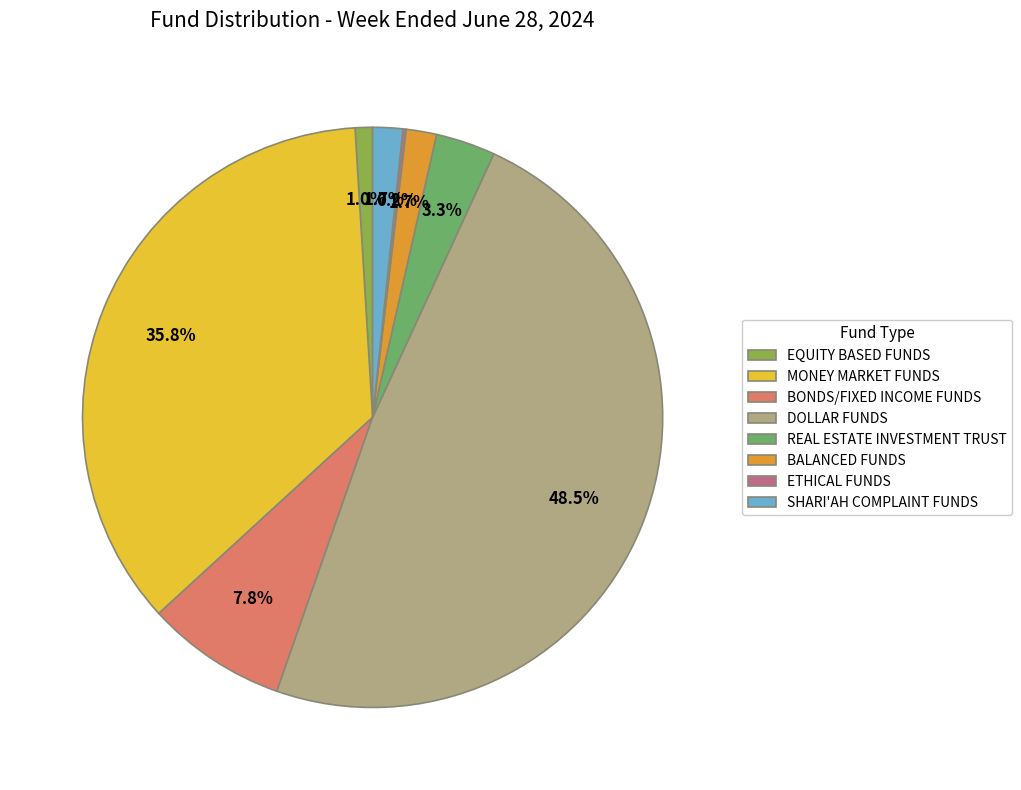

The BONDS/FIXED INCOME FUNDS slice represents 8% of the pie. True or false?

True